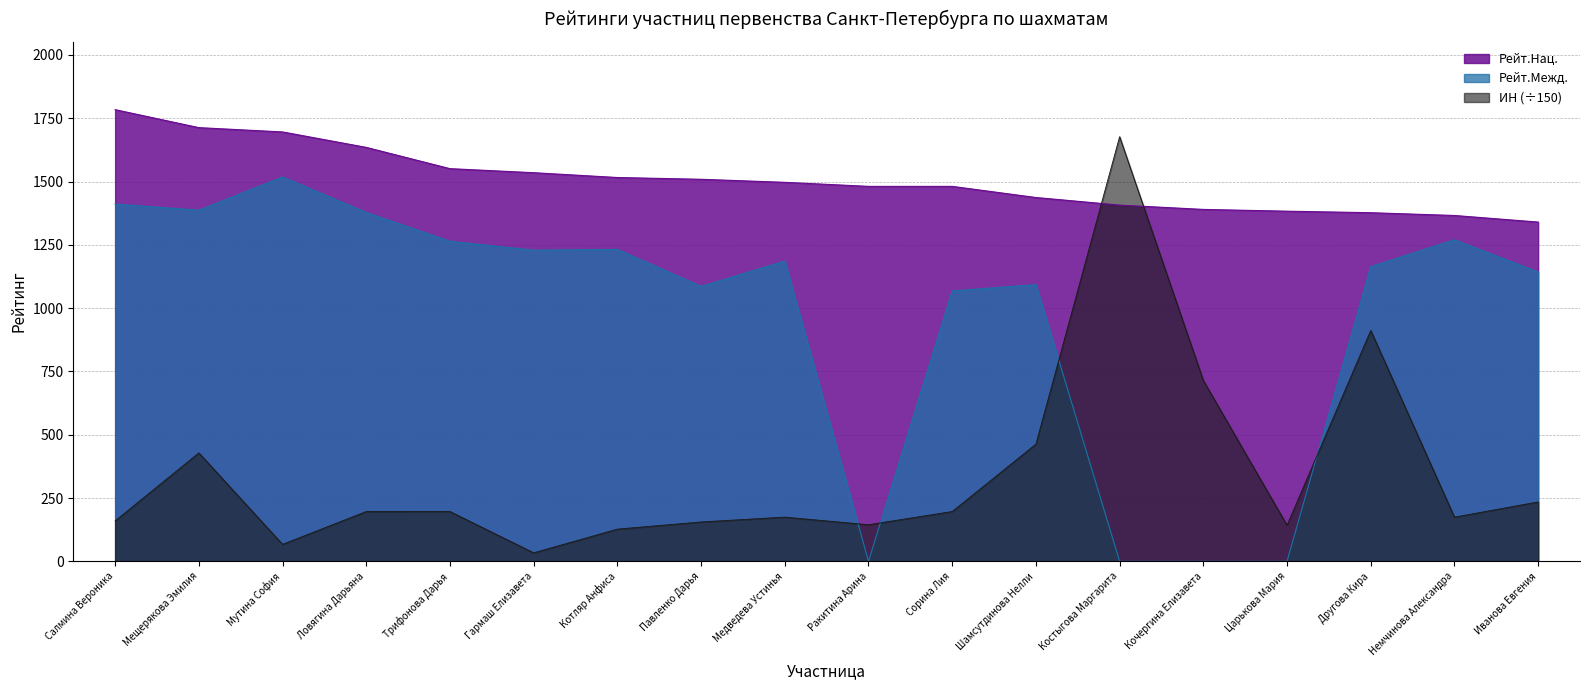

Reading left to right, what are all the values shown in this chart?

Рейт.Нац.: 1784.0	1713.0	1696.0	1635.0	1551.0	1535.0	1516.0	1509.0	1497.0	1481.0	1481.0	1437.0	1407.0	1390.0	1383.0	1377.0	1366.0	1340.0
Рейт.Межд.: 1411.0	1387.0	1518.0	1378.0	1264.0	1229.0	1232.0	1086.0	1186.0	0.0	1068.0	1093.0	0.0	0.0	0.0	1164.0	1270.0	1143.0
ИН: 159.7	428.3	67.0	196.7	196.7	33.5	127.2	155.5	174.5	144.5	196.7	463.0	1677.3	714.3	142.4	911.9	174.4	234.7